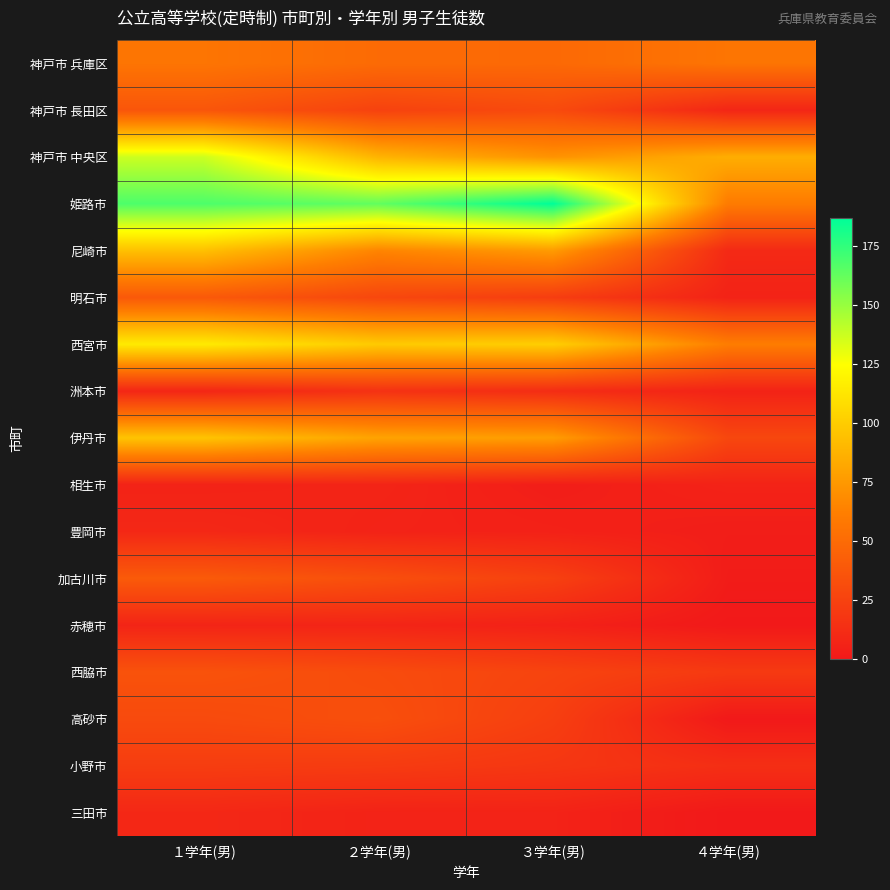

Rank the series at ２学年(男) from highest to lowest value.

姫路市, 西宮市, 神戸市 中央区, 伊丹市, 尼崎市, 神戸市 兵庫区, 加古川市, 高砂市, 西脇市, 明石市, 神戸市 長田区, 小野市, 洲本市, 相生市, 赤穂市, 豊岡市, 三田市